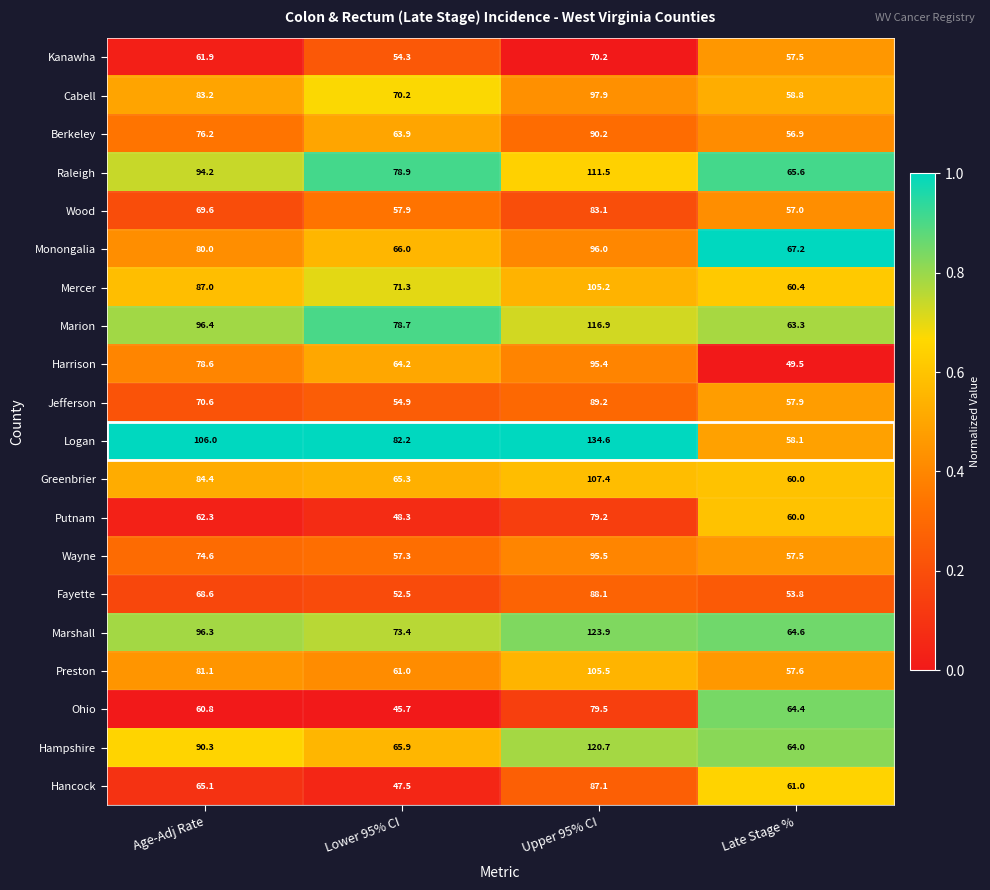

At Age-Adj Rate, list the series in order from smallest to largest.

Ohio, Kanawha, Putnam, Hancock, Fayette, Wood, Jefferson, Wayne, Berkeley, Harrison, Monongalia, Preston, Cabell, Greenbrier, Mercer, Hampshire, Raleigh, Marshall, Marion, Logan